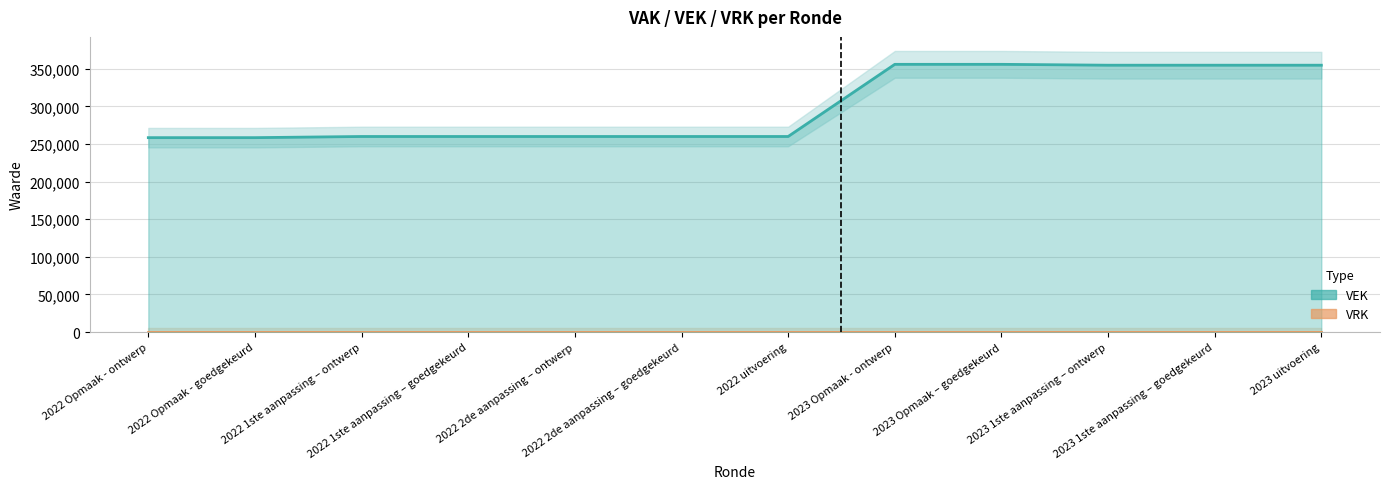

What is the value of the 5th point from the left?

260085